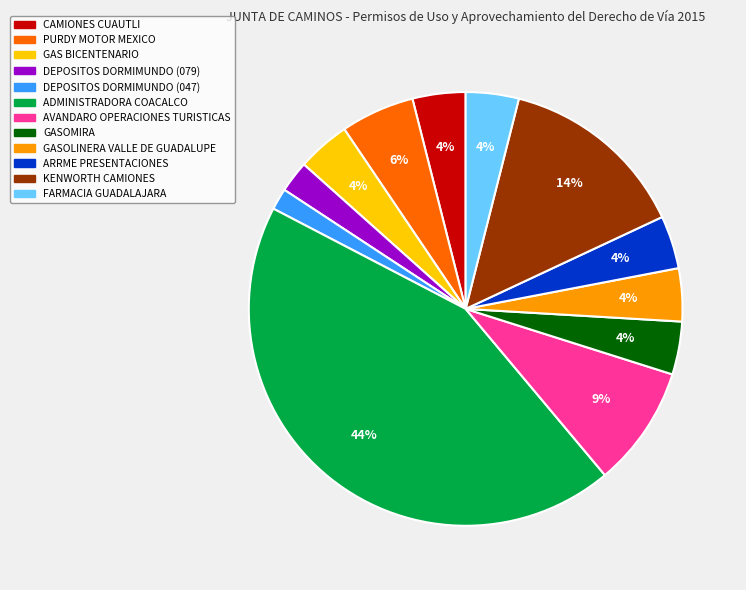

Between ARRME PRESENTACIONES and AVANDARO OPERACIONES TURISTICAS, which is larger?

AVANDARO OPERACIONES TURISTICAS